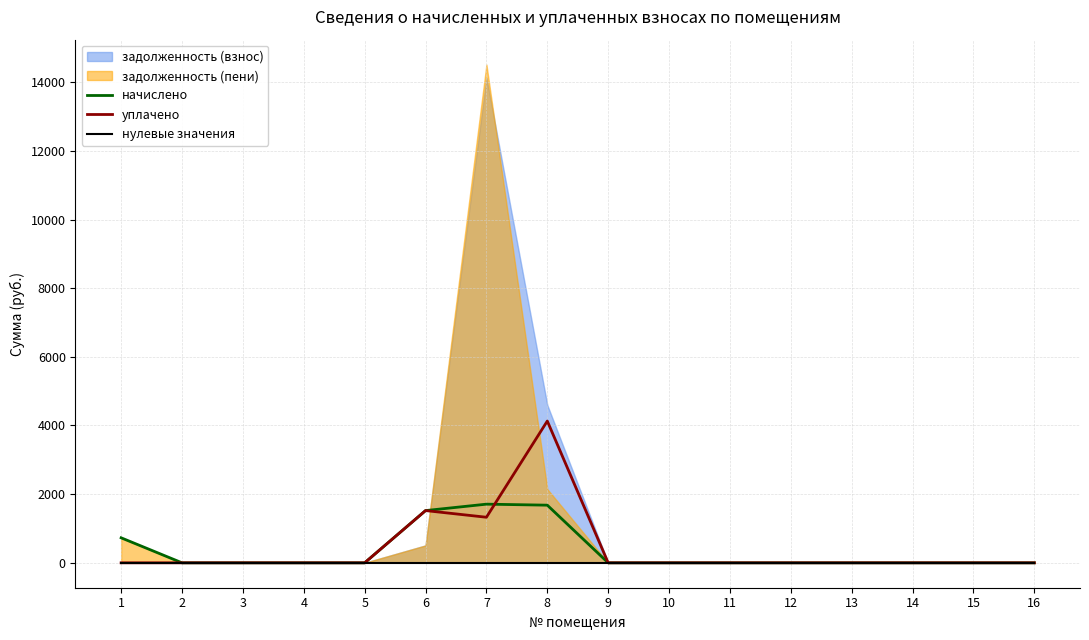

At which category does the chart reach its minimum across all series?

2